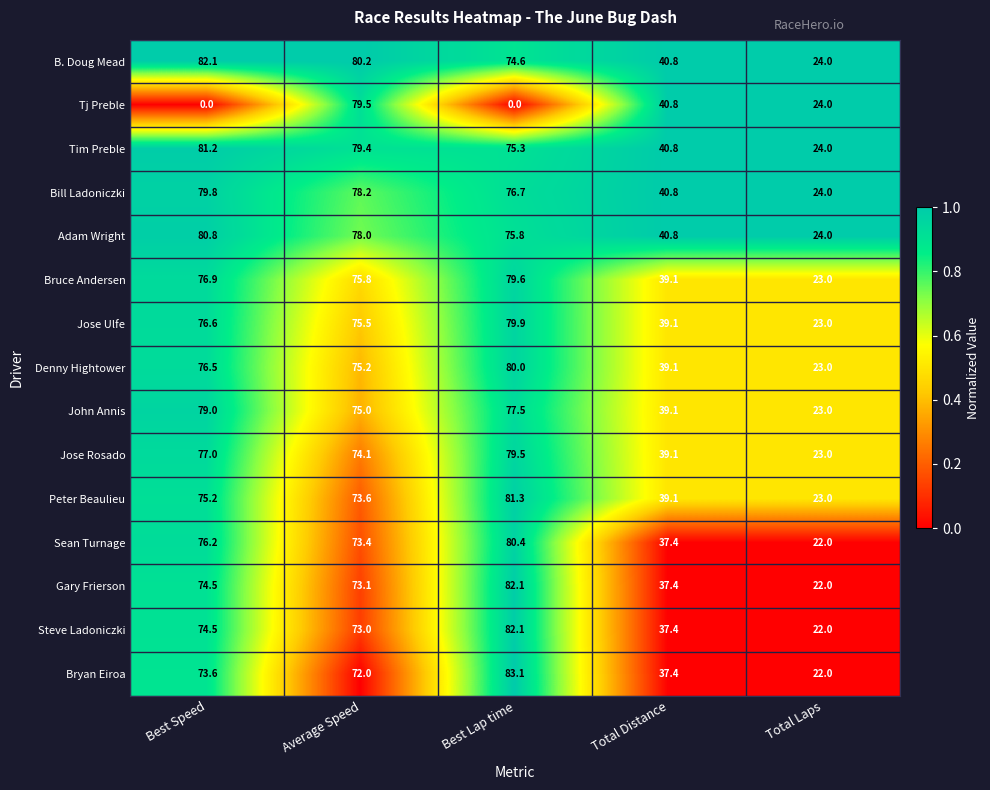

Rank the categories by Steve Ladoniczki value from highest to lowest.

Best Lap time, Best Speed, Average Speed, Total Distance, Total Laps